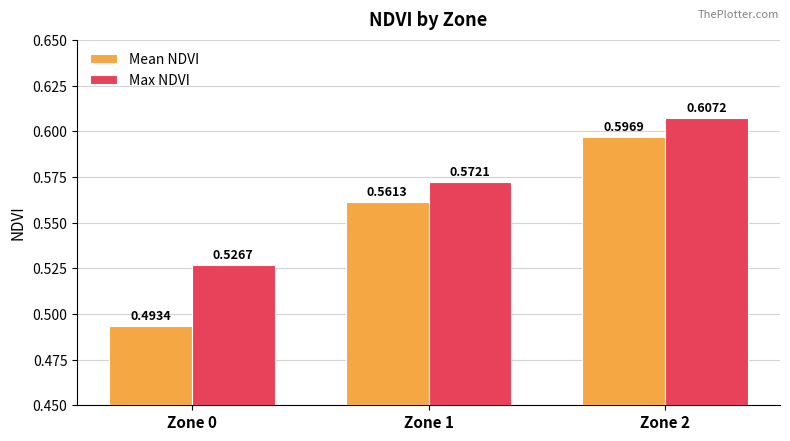

List the labels in order of Max NDVI value, smallest first.

Zone 0, Zone 1, Zone 2